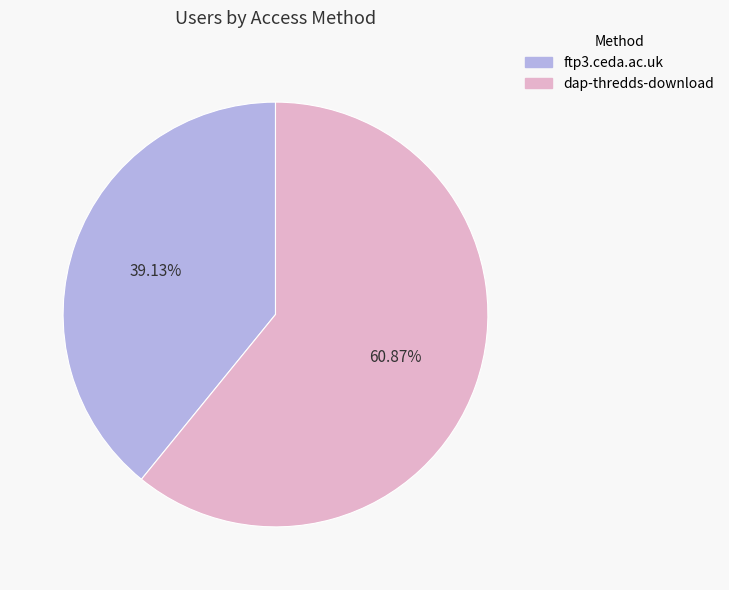

Combined, what portion of the pie is ftp3.ceda.ac.uk and dap-thredds-download?

100.0%